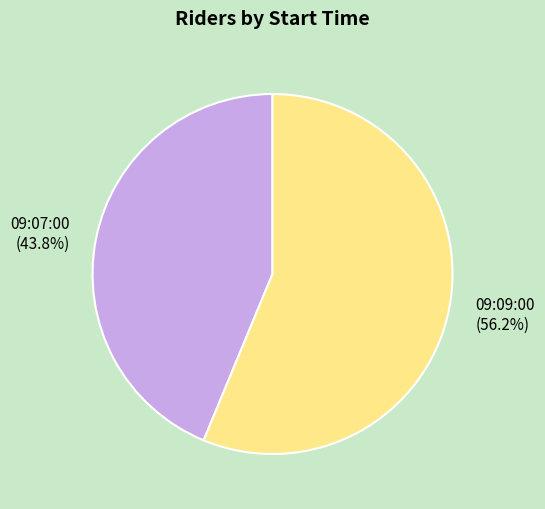

To the nearest percent, what portion does 09:07:00 represent?

44%